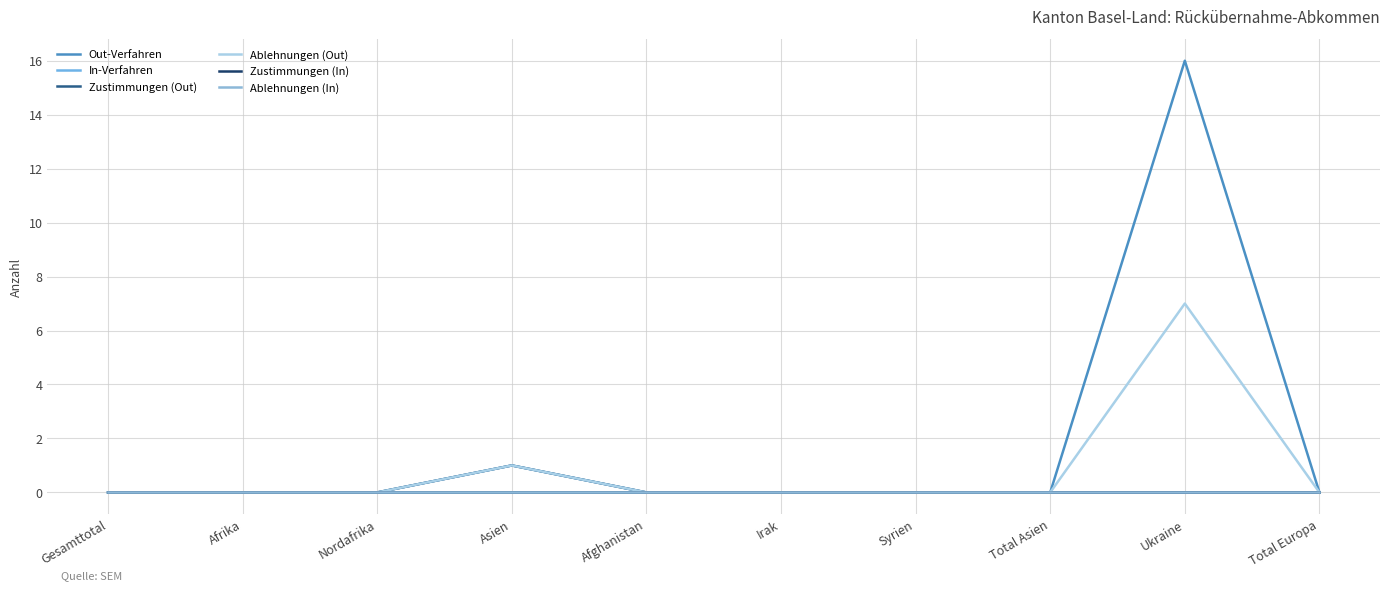

At which label is Out-Verfahren closest to 8?

Asien